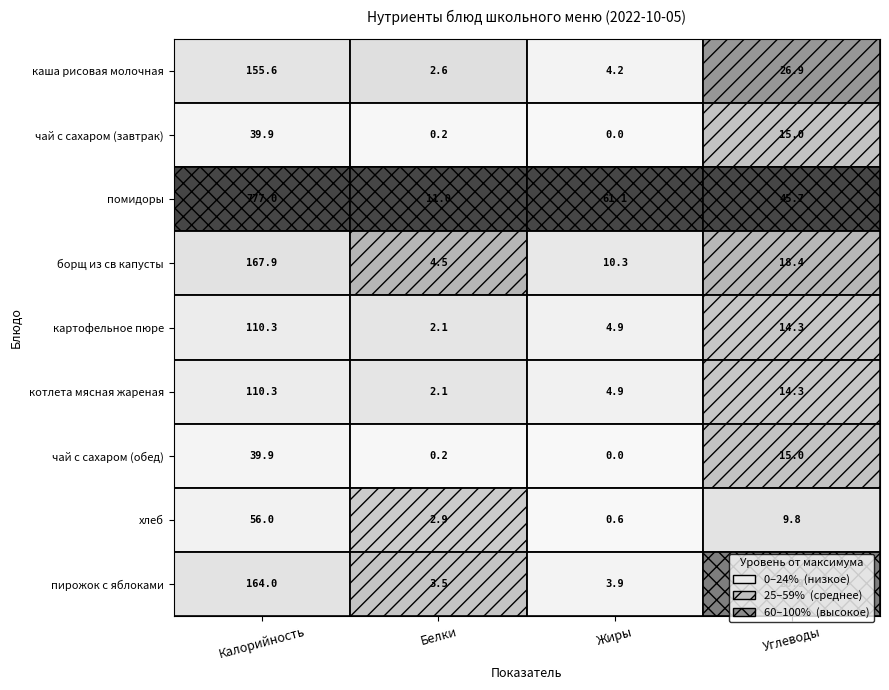

Which series changed the most between Белки and Углеводы?

помидоры